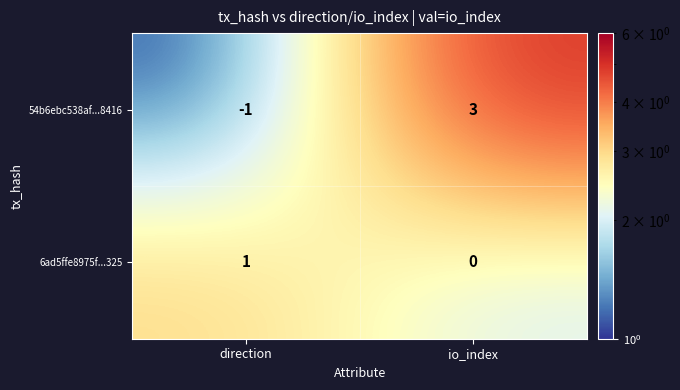

How many values in 6ad5ffe8975f...325 are above zero?

1